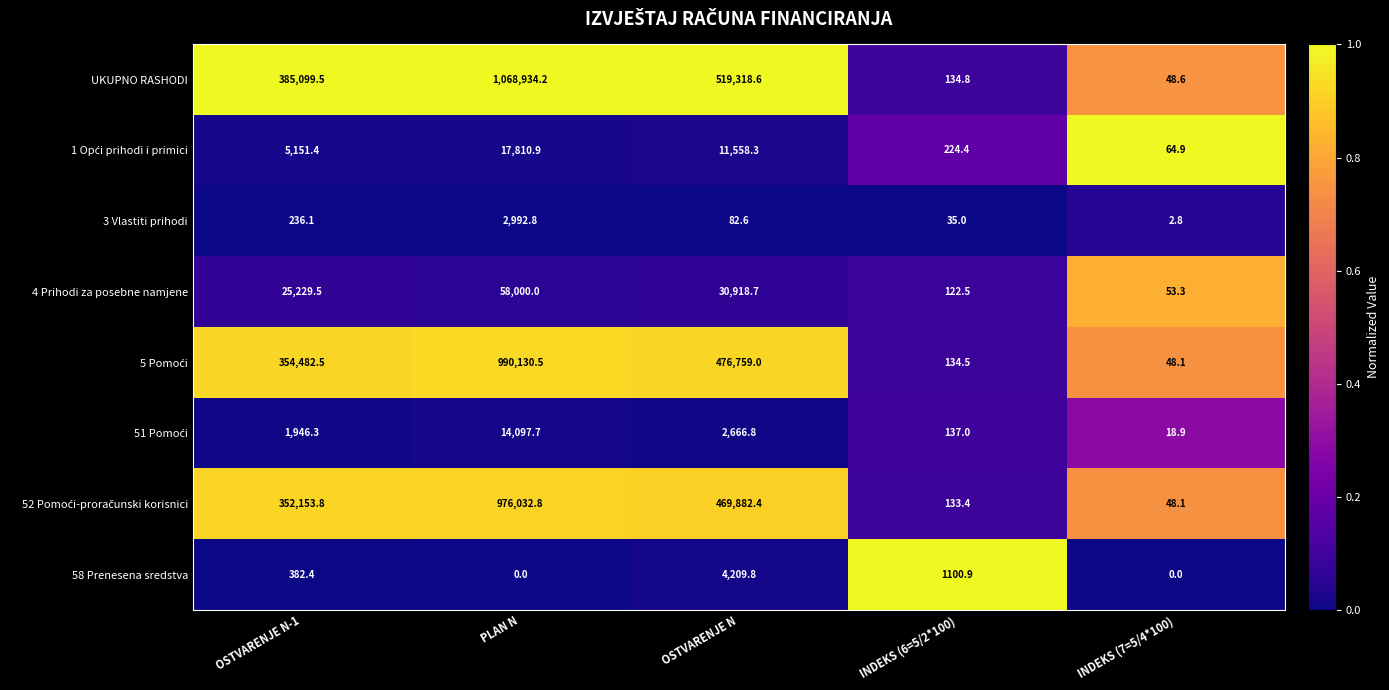

At which label is 58 Prenesena sredstva closest to 2104?

INDEKS (6=5/2*100)